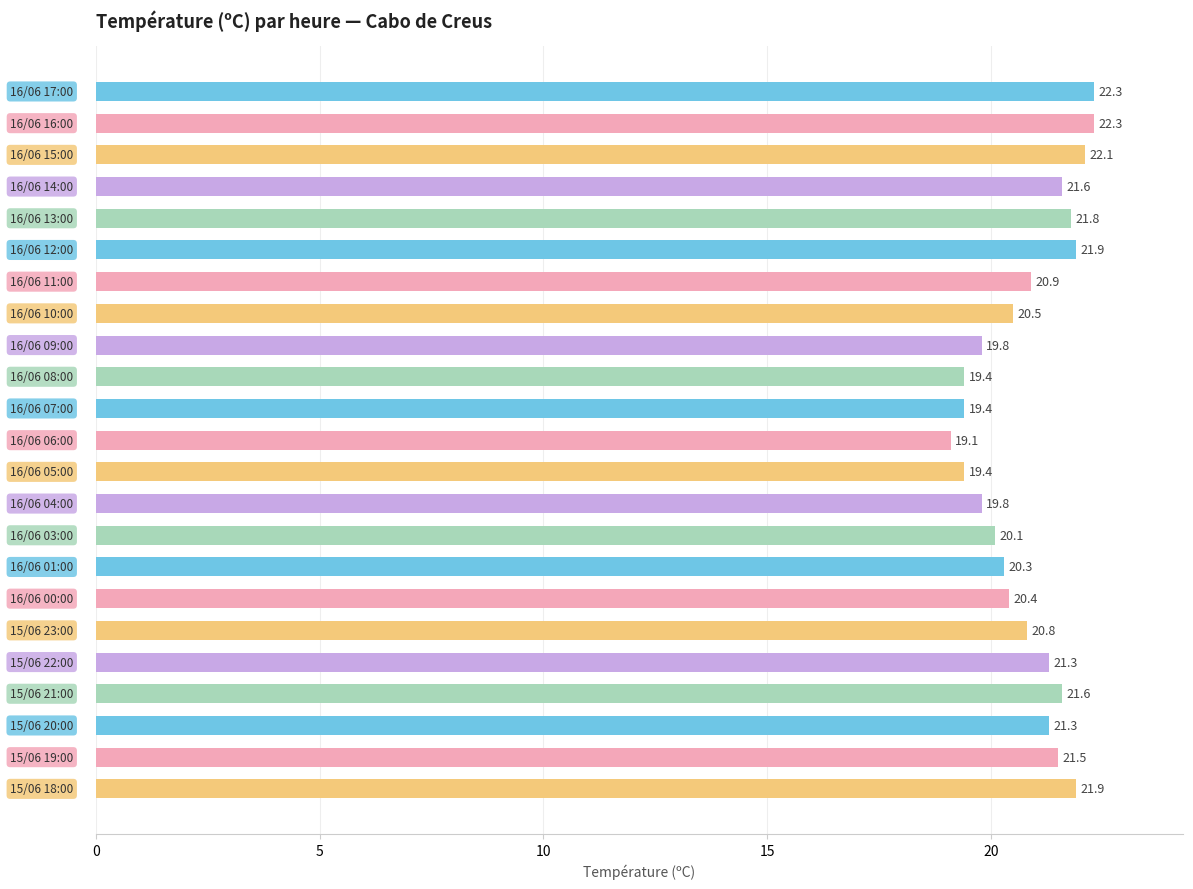

What is the value of the 6th bar from the top?

21.9